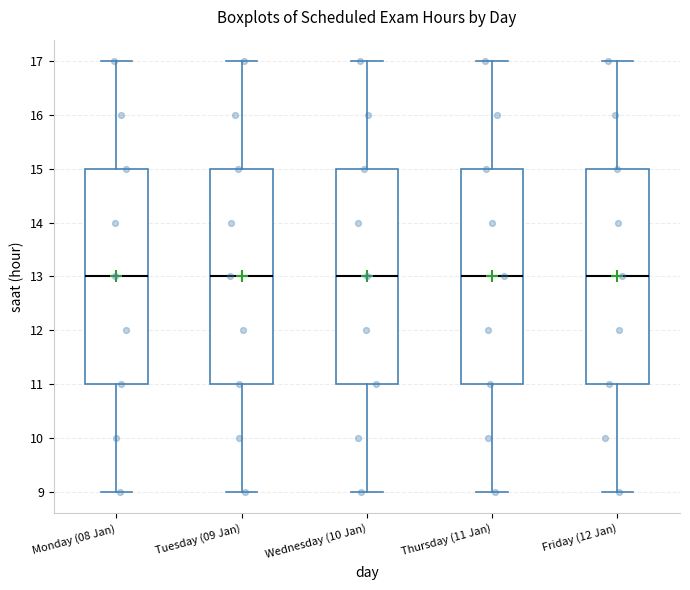

Reading left to right, transcribe this box plot: for each box, give where its median line is, the range the box spans, and where its two whiskers end, as read against the y-axis. The values are not printed on the chart, so give them approximately, as read against the axis.

Monday (08 Jan): median 13, box 11 to 15, whiskers 9 to 17
Tuesday (09 Jan): median 13, box 11 to 15, whiskers 9 to 17
Wednesday (10 Jan): median 13, box 11 to 15, whiskers 9 to 17
Thursday (11 Jan): median 13, box 11 to 15, whiskers 9 to 17
Friday (12 Jan): median 13, box 11 to 15, whiskers 9 to 17